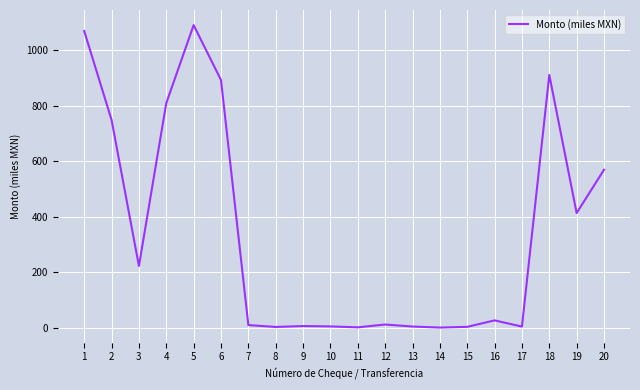

Is this an area chart (filled region under the line)?

No